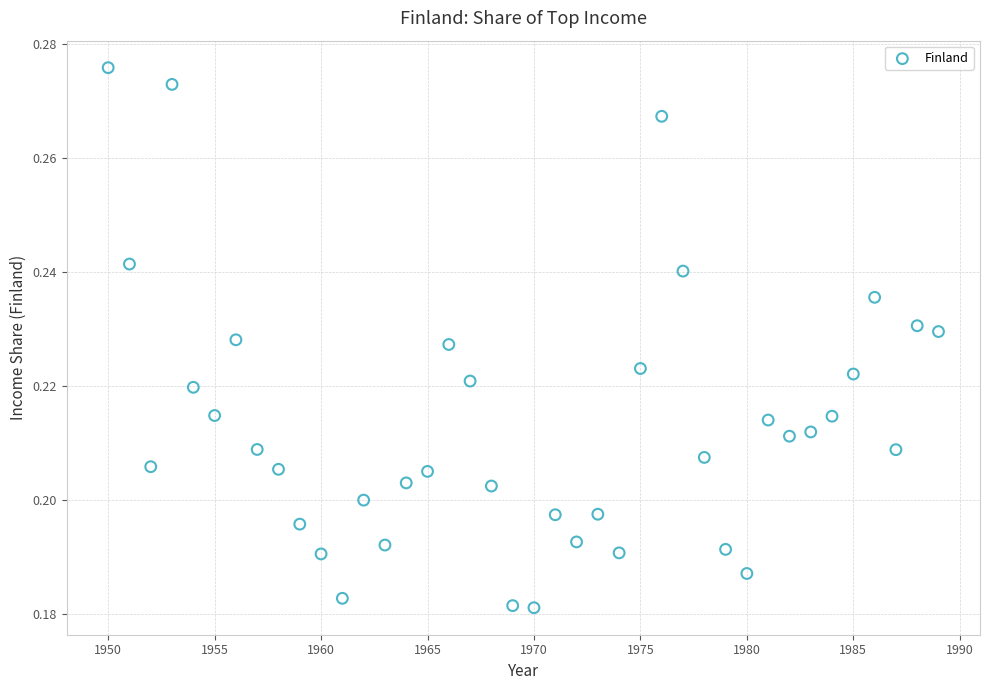

What is the range of X values (max minus min)?

39.0